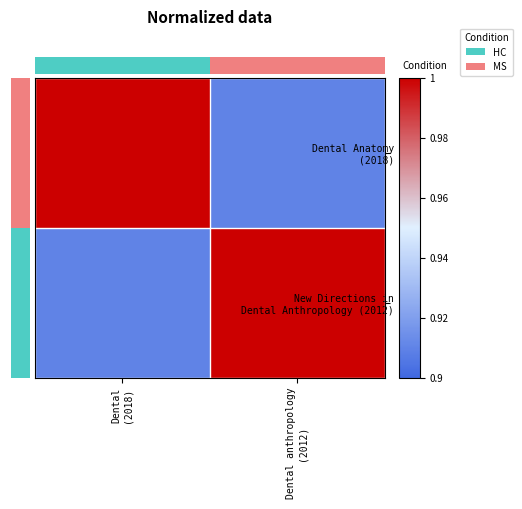

Is the value of New Directions in Dental Anthropology (2012) at Dental anthropology (2012) greater than the value of Dental Anatomy (2018) at Dental (2018)?

No